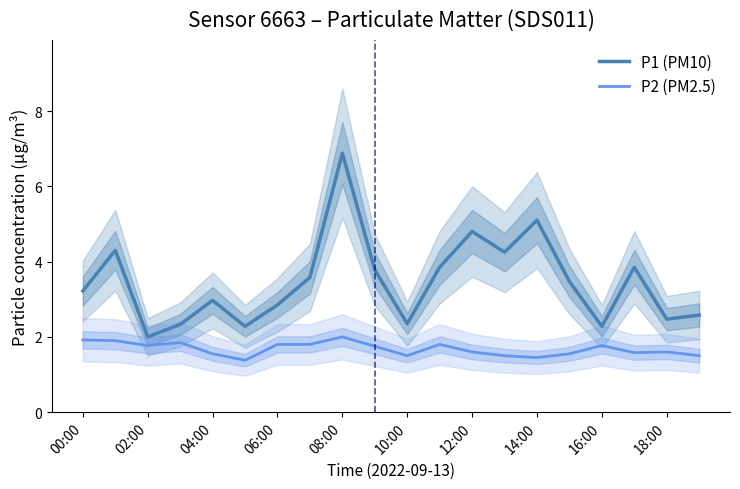

At which label does P1 (PM10) reach its minimum?

02:00